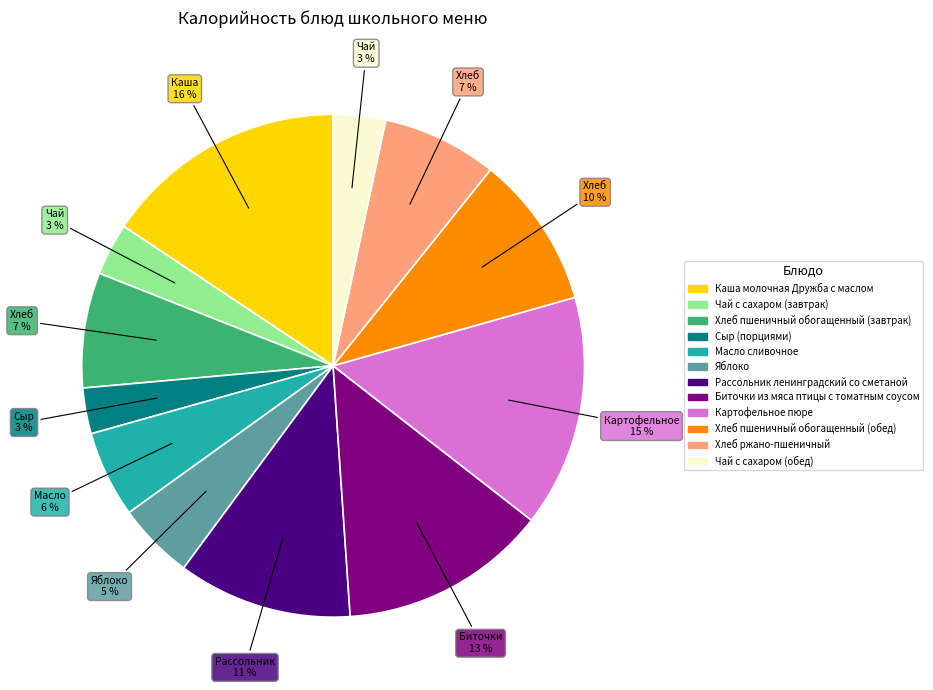

To the nearest percent, what is the difference between the Каша молочная Дружба с маслом and Картофельное пюре slice percentages?

1%